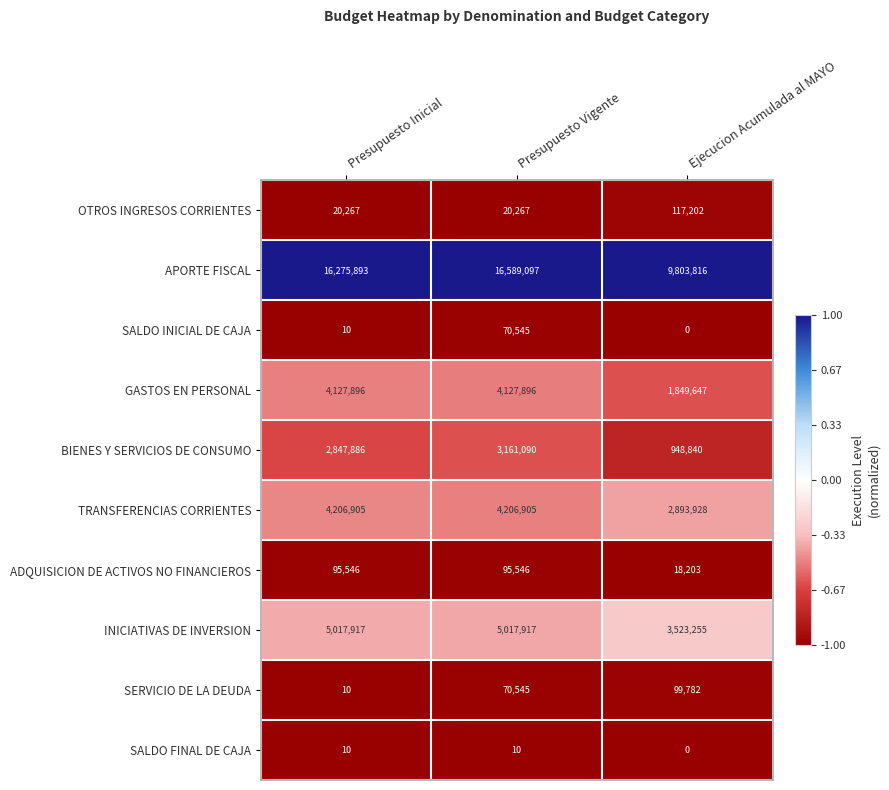

Rank the categories by SERVICIO DE LA DEUDA value from lowest to highest.

Presupuesto Inicial, Presupuesto Vigente, Ejecucion Acumulada al MAYO